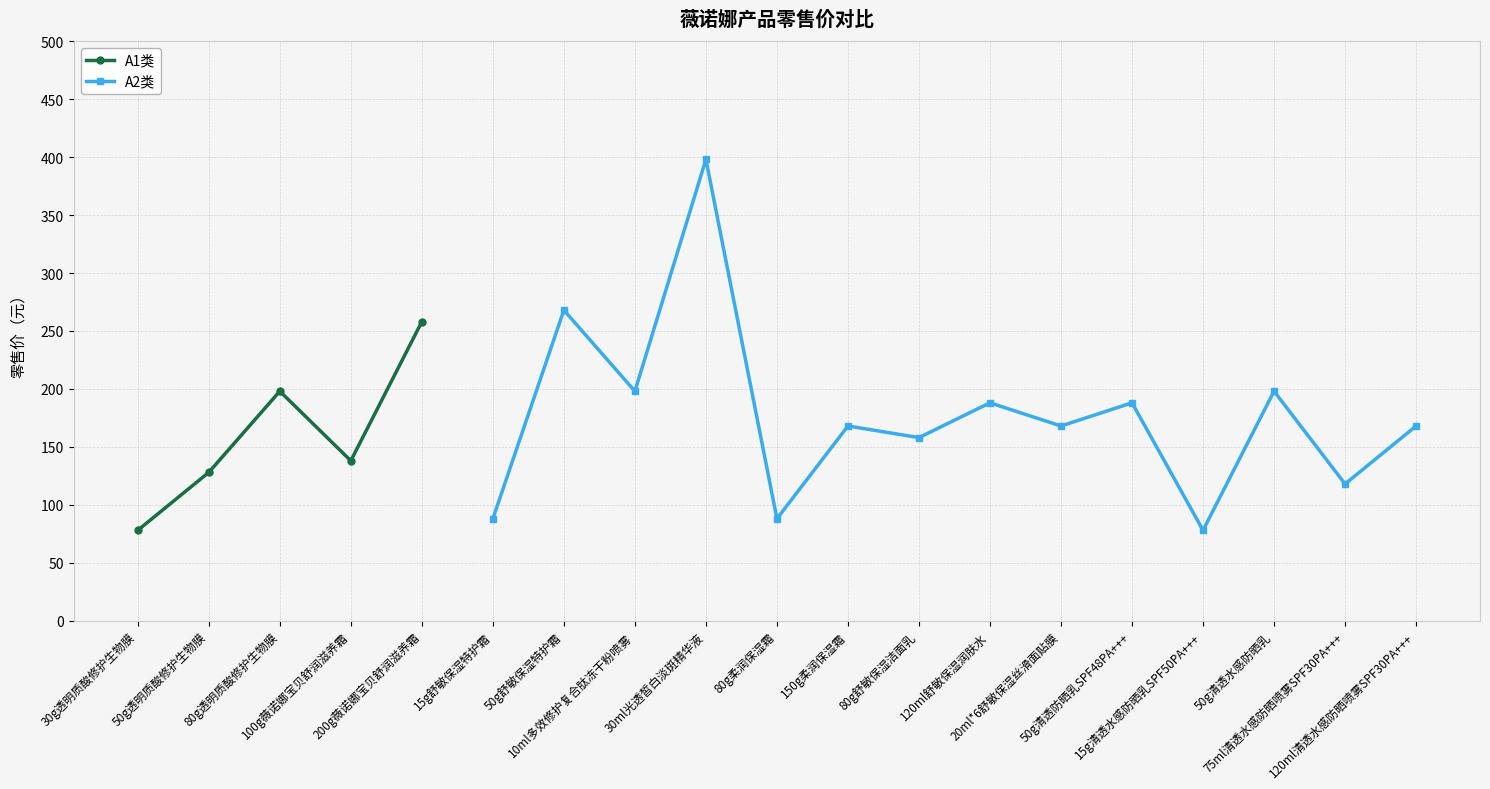

What is the smallest value displayed?

78.0